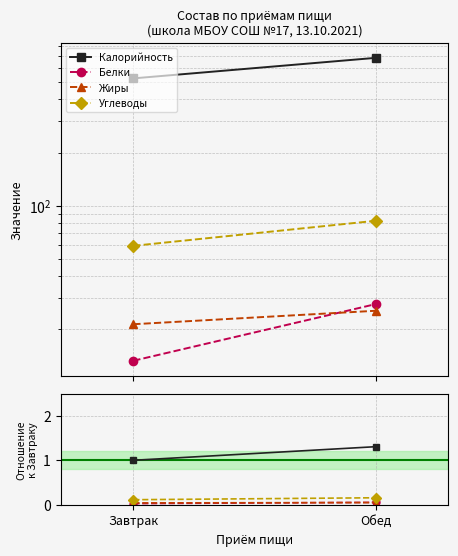

What is the sum of the Калорийность values at Обед and Завтрак?

2.3